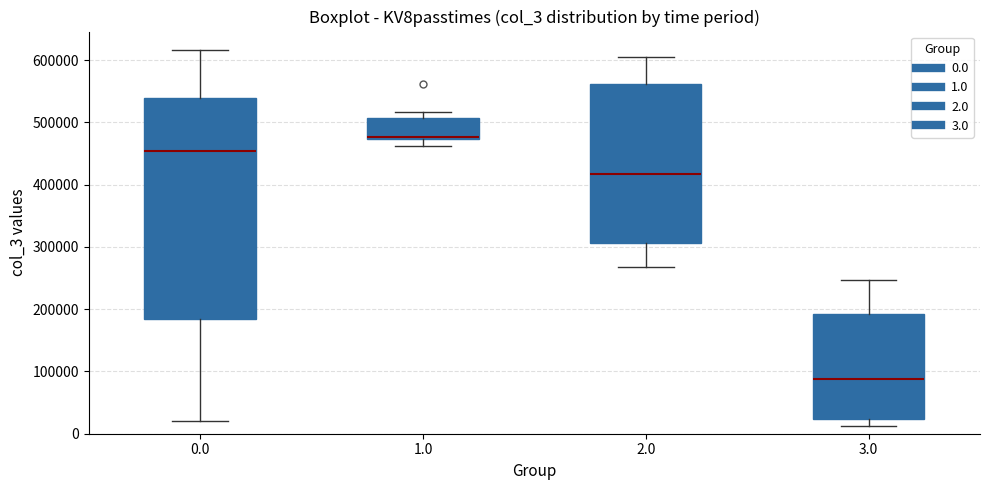

Reading left to right, read every box against the y-axis: the position of its median line, the range the box covers, and the ends of its whiskers. The values are not printed on the chart, so give them approximately, as read against the axis.

0.0: median 450000, box 180000 to 540000, whiskers 20000 to 620000
1.0: median 480000, box 470000 to 510000, whiskers 460000 to 520000
2.0: median 420000, box 310000 to 560000, whiskers 270000 to 610000
3.0: median 90000, box 20000 to 190000, whiskers 10000 to 250000